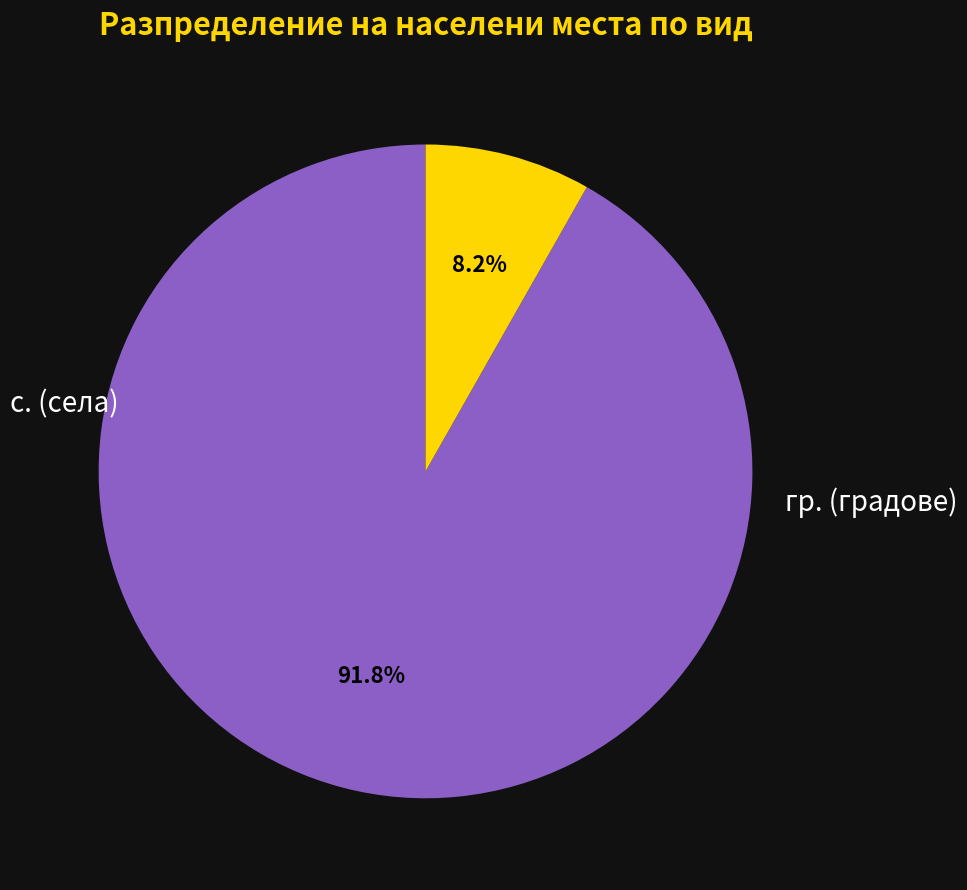

What percentage is the с. slice, to the nearest percent?

92%